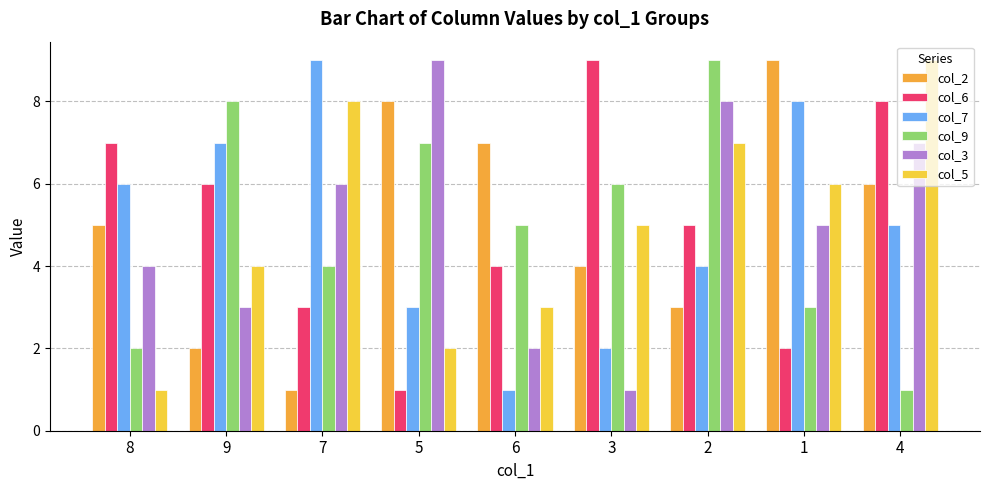

Reading left to right, list all the values displayed in this chart.

col_2: 5	2	1	8	7	4	3	9	6
col_6: 7	6	3	1	4	9	5	2	8
col_7: 6	7	9	3	1	2	4	8	5
col_9: 2	8	4	7	5	6	9	3	1
col_3: 4	3	6	9	2	1	8	5	7
col_5: 1	4	8	2	3	5	7	6	9